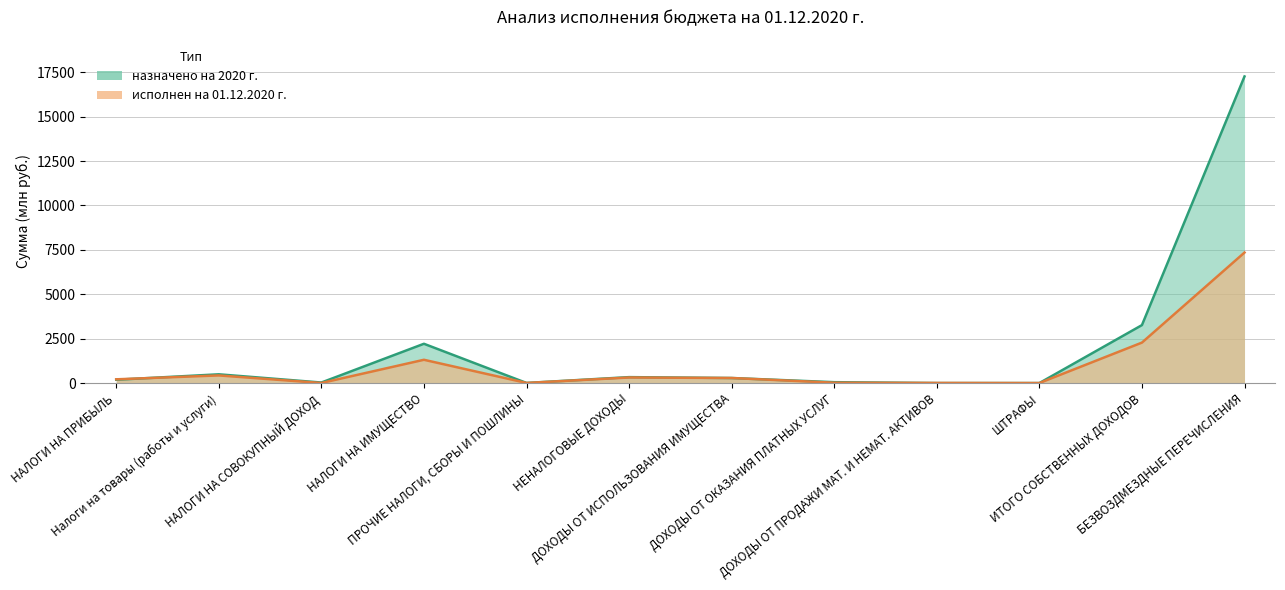

What are all the series names shown in the legend?

назначено на 2020 г., исполнен на 01.12.2020 г.